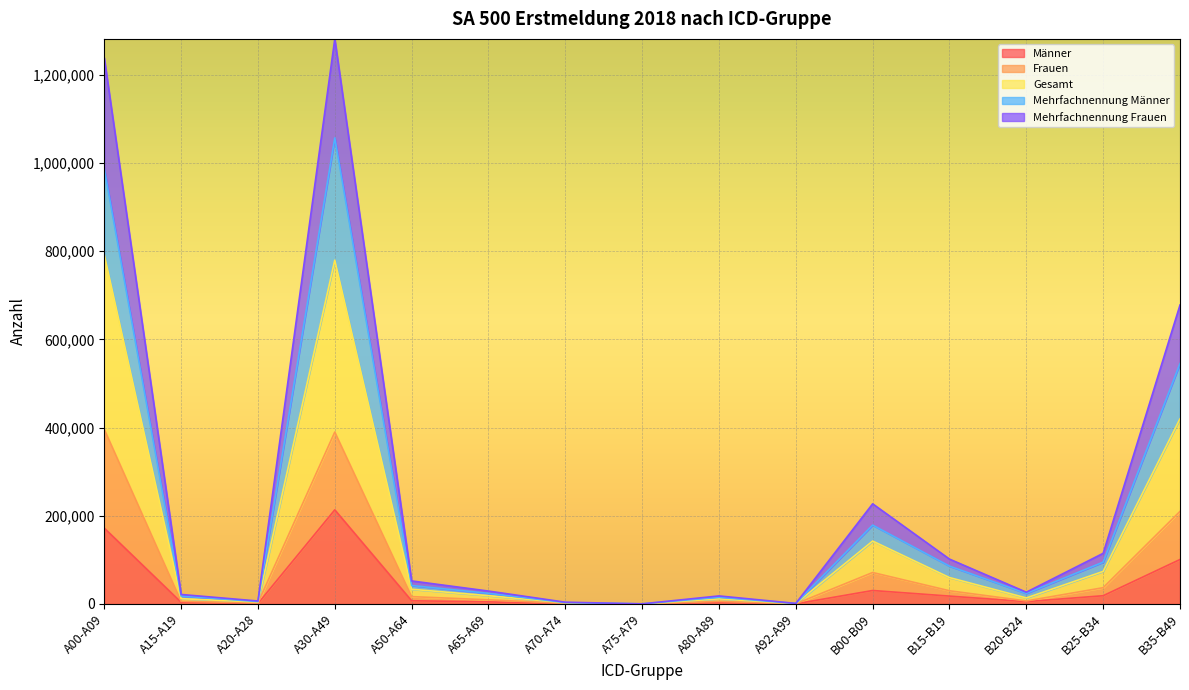

What is the highest value of the Männer series?

213408